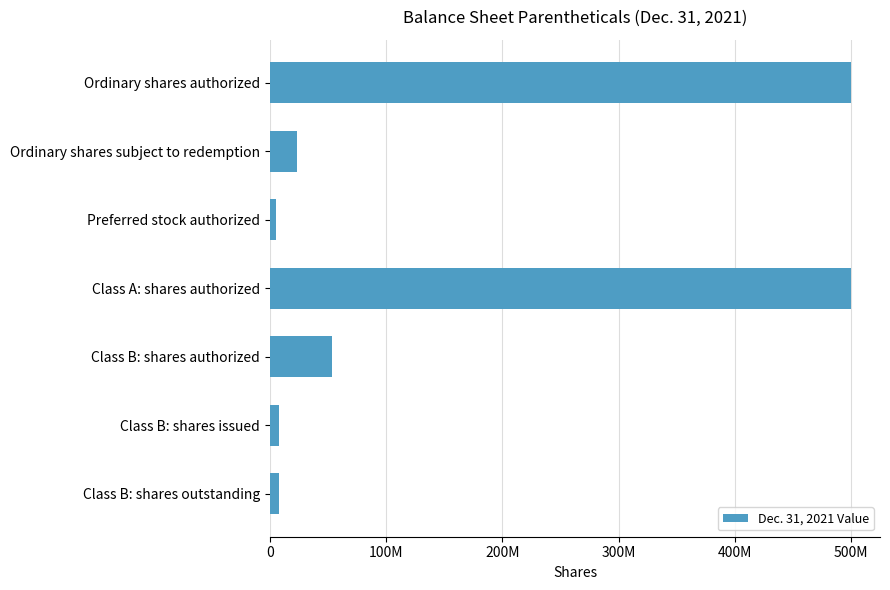

What is the sum of all values?

1096666679